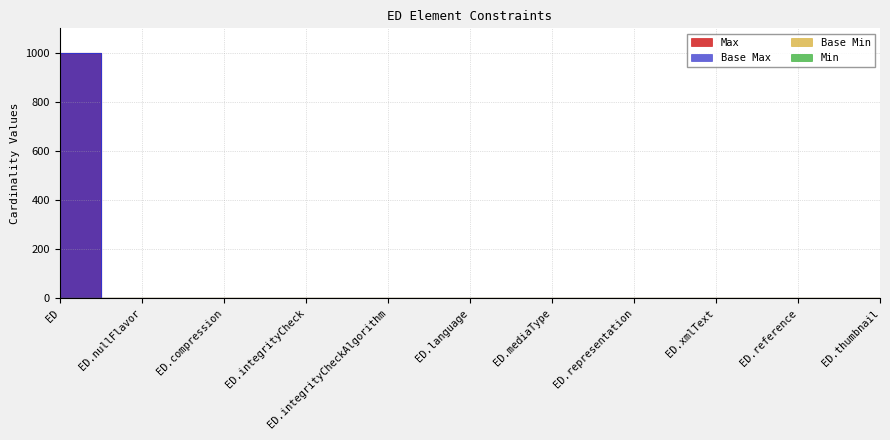

True or false: Max and Min cross at least once.

False